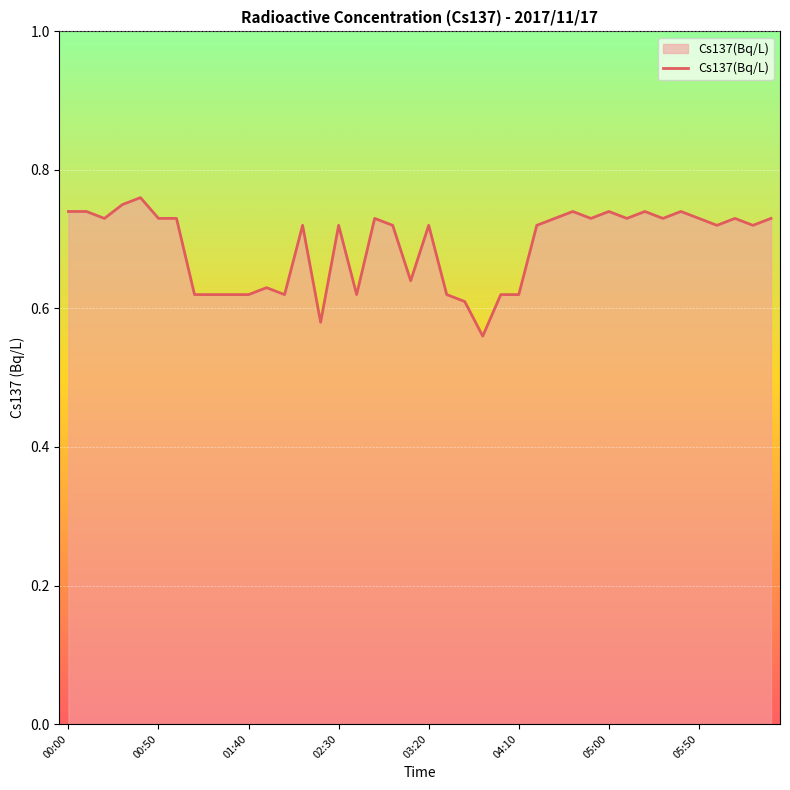

The chart shows a value of 0.2 at 05:00. True or false?

False